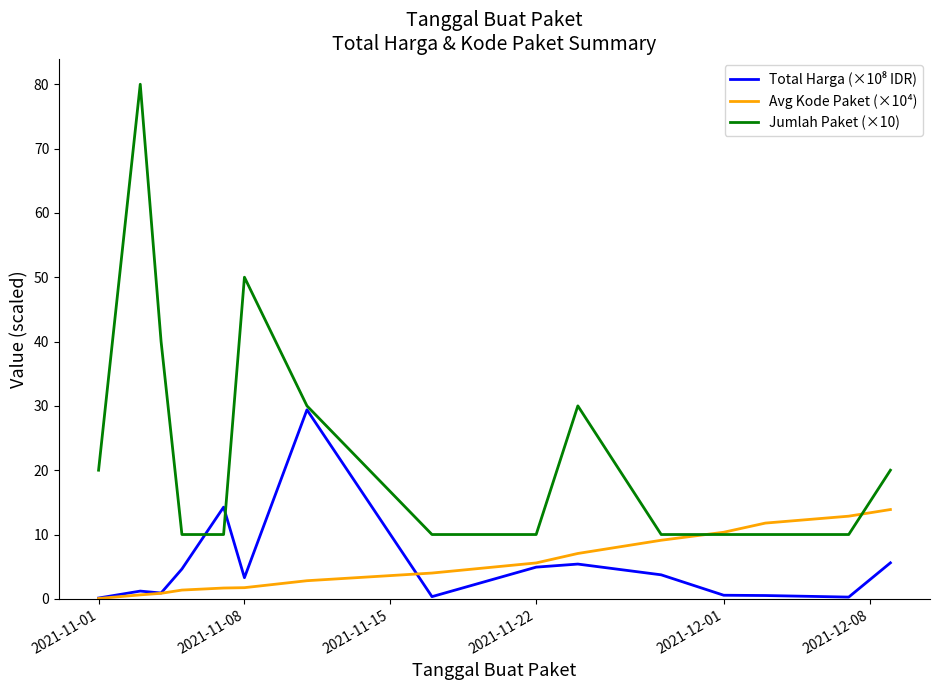

What is the greatest value displayed?

80.0